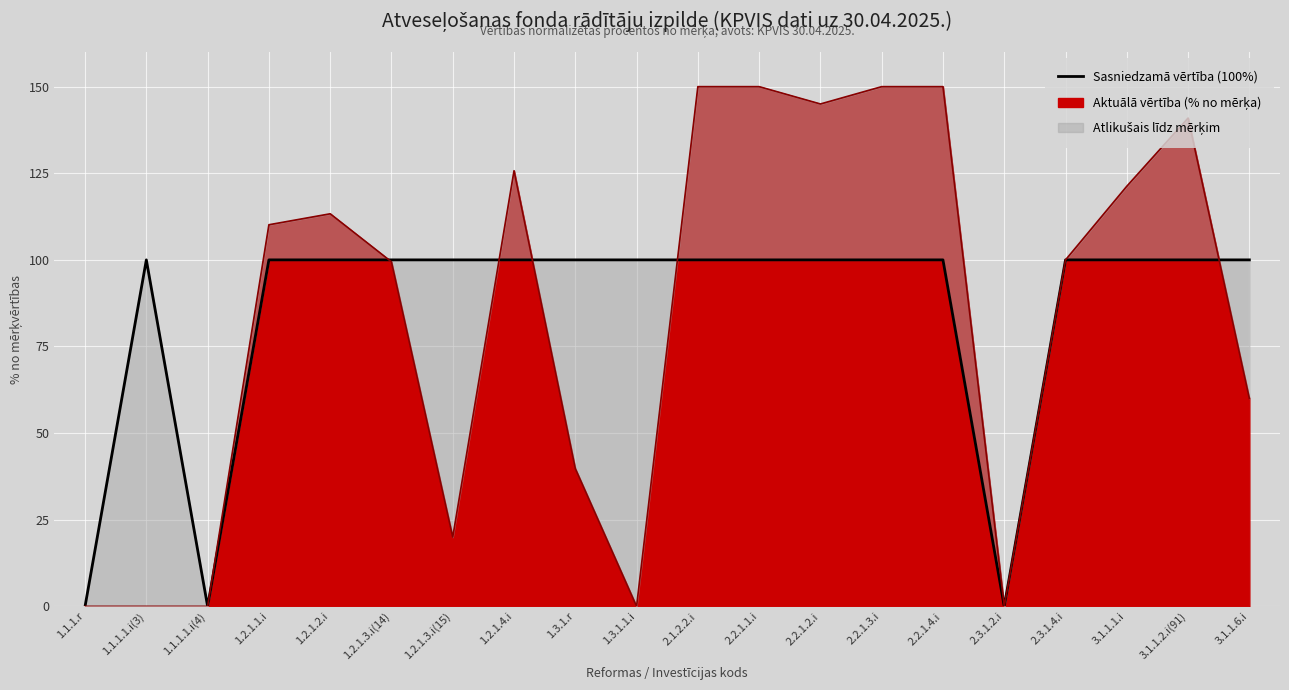

Reading left to right, transcribe all the data shown in this chart.

1.1.1.r=0	1.1.1.1.i(3)=100	1.1.1.1.i(4)=0	1.2.1.1.i=100	1.2.1.2.i=100	1.2.1.3.i(14)=100	1.2.1.3.i(15)=100	1.2.1.4.i=100	1.3.1.r=100	1.3.1.1.i=100	2.1.2.2.i=100	2.2.1.1.i=100	2.2.1.2.i=100	2.2.1.3.i=100	2.2.1.4.i=100	2.3.1.2.i=0	2.3.1.4.i=100	3.1.1.1.i=100	3.1.1.2.i(91)=100	3.1.1.6.i=100